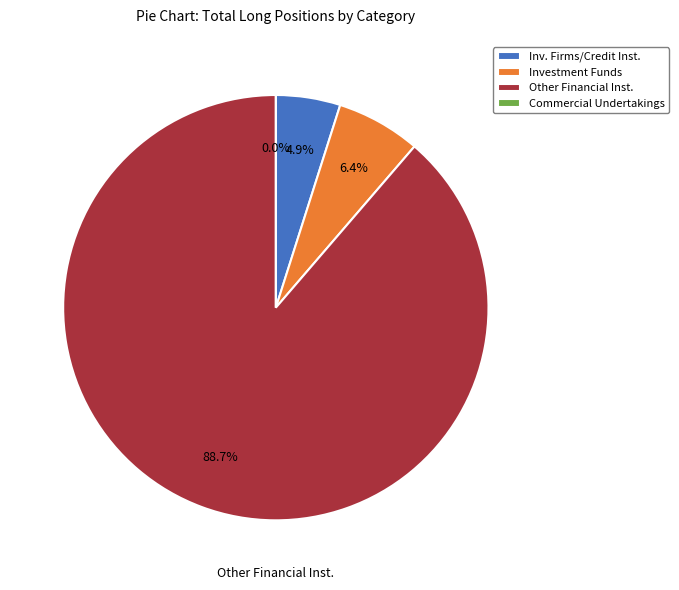

What is the change in value from Investment Funds (Long) to Commercial Undertakings (Long)?

-1041.5